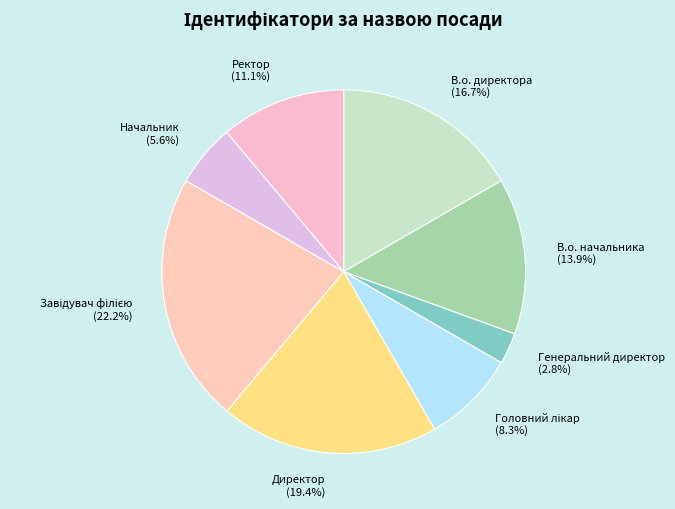

Which category has the smallest portion of the pie?

Генеральний директор